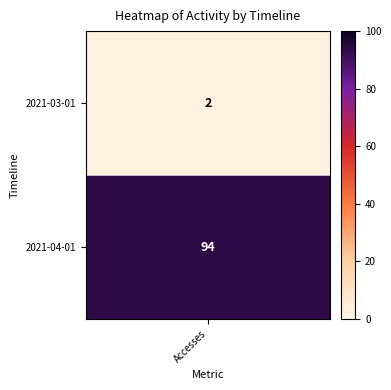

How many data points in 2021-03-01 are less than 94?

1